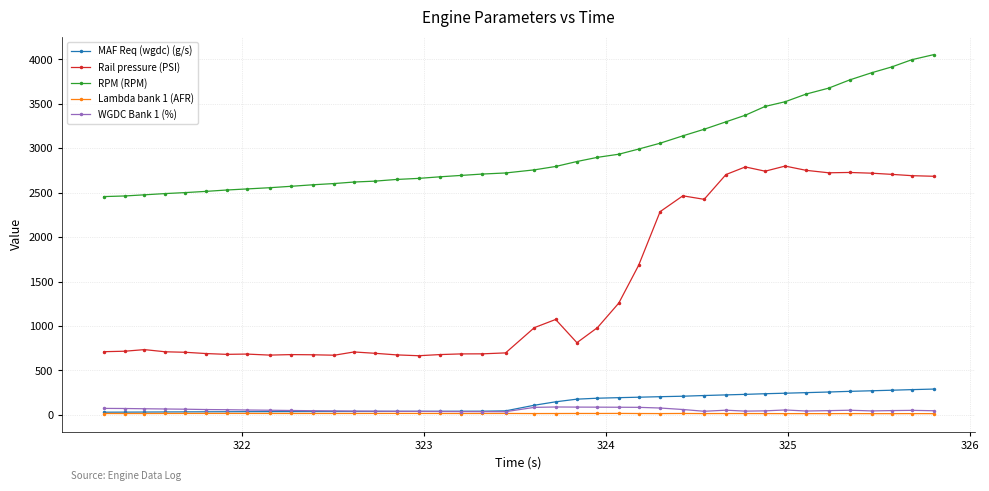

Which series has the largest range (max minus min)?

Rail pressure (PSI)